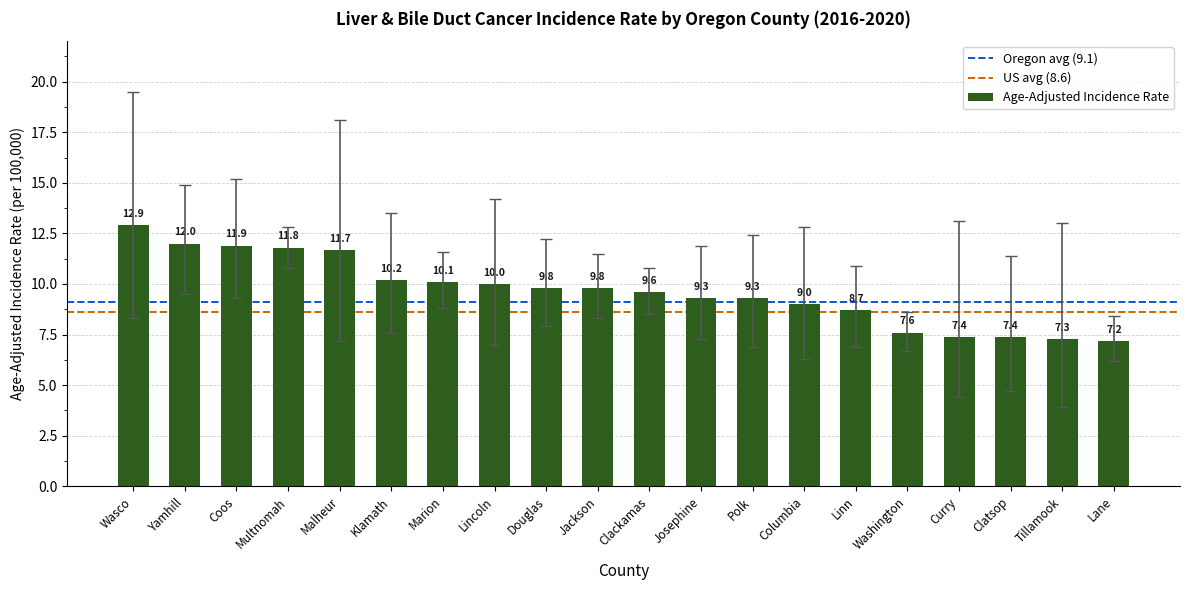

What is the label of the 15th bar from the left?

Linn